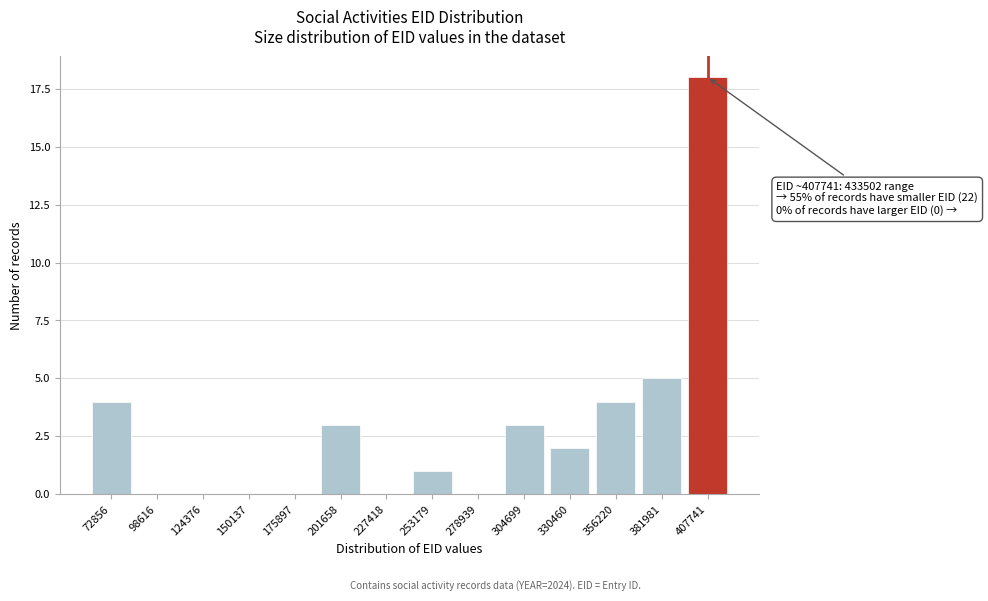

Reading right to left, extract all data points from this chart.

407741=18	381981=5	356220=4	330460=2	304699=3	278939=0	253179=1	227418=0	201658=3	175897=0	150137=0	124376=0	98616=0	72856=4